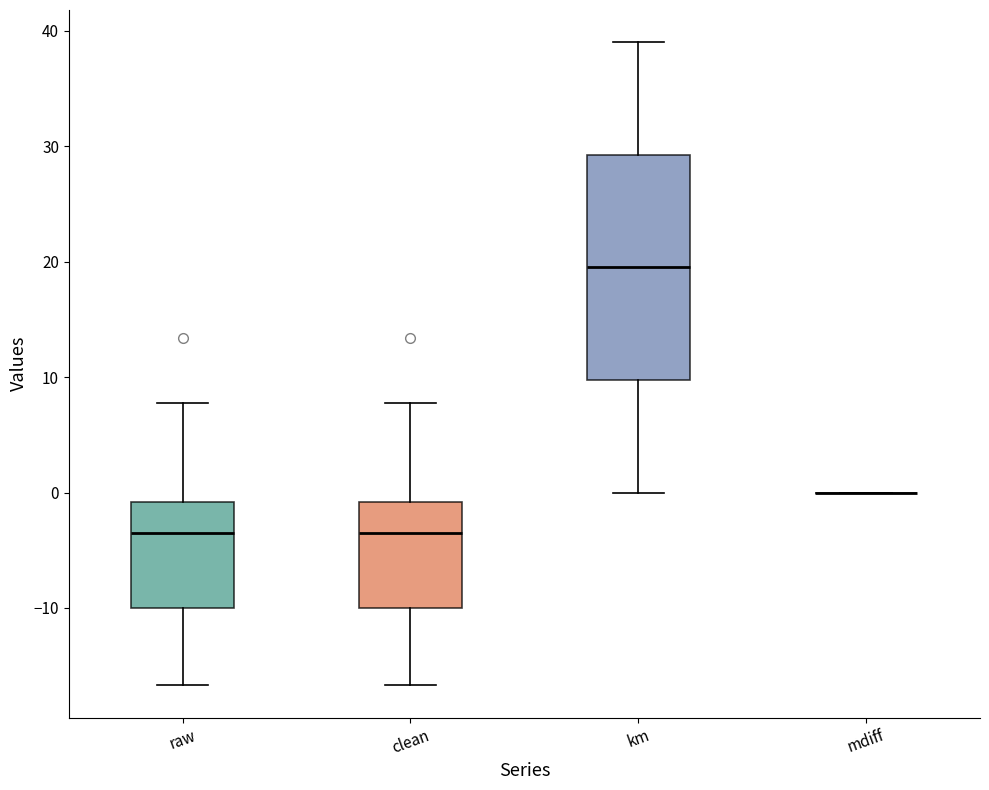

Reading left to right, transcribe this box plot: for each box, give where its median line is, the range the box spans, and where its two whiskers end, as read against the y-axis. The values are not printed on the chart, so give them approximately, as read against the axis.

raw: median -4, box -10 to -1, whiskers -17 to 8
clean: median -4, box -10 to -1, whiskers -17 to 8
km: median 20, box 10 to 29, whiskers 0 to 39
mdiff: box collapsed to a line at 0, whiskers 0 to 0